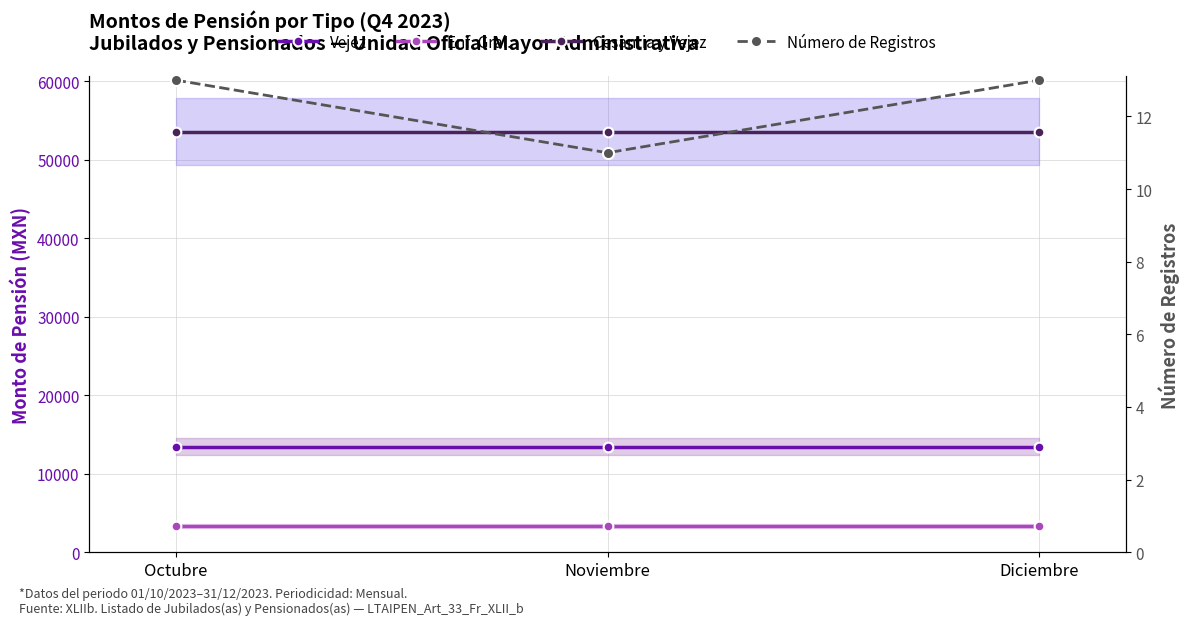

Rank the categories by Cesantia y Vejez value from lowest to highest.

Octubre, Noviembre, Diciembre